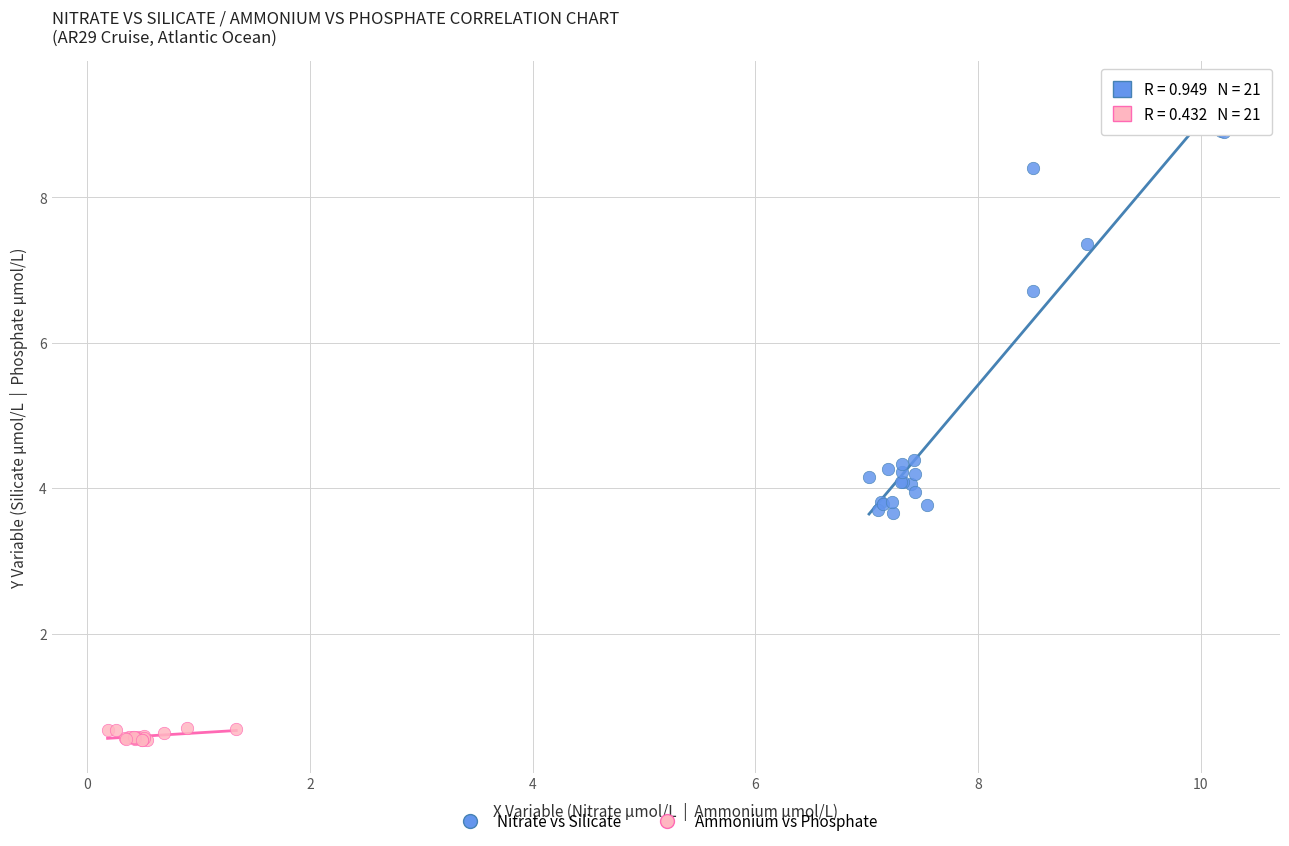

Which series contains the lowest Y value?

Ammonium vs Phosphate